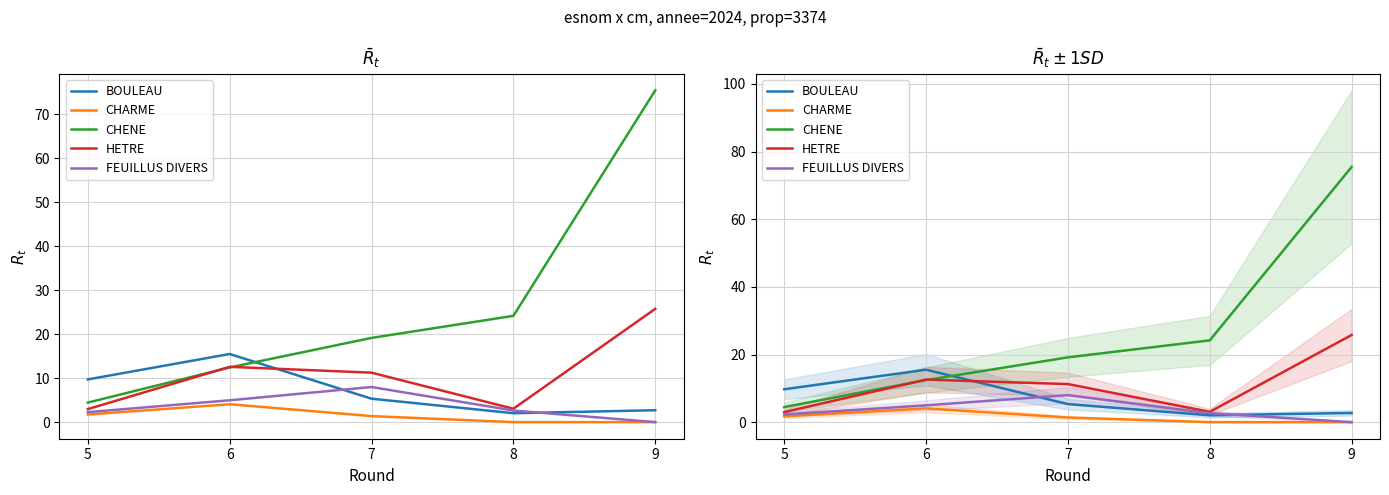

True or false: BOULEAU has a value of 1.2 at 9.

False